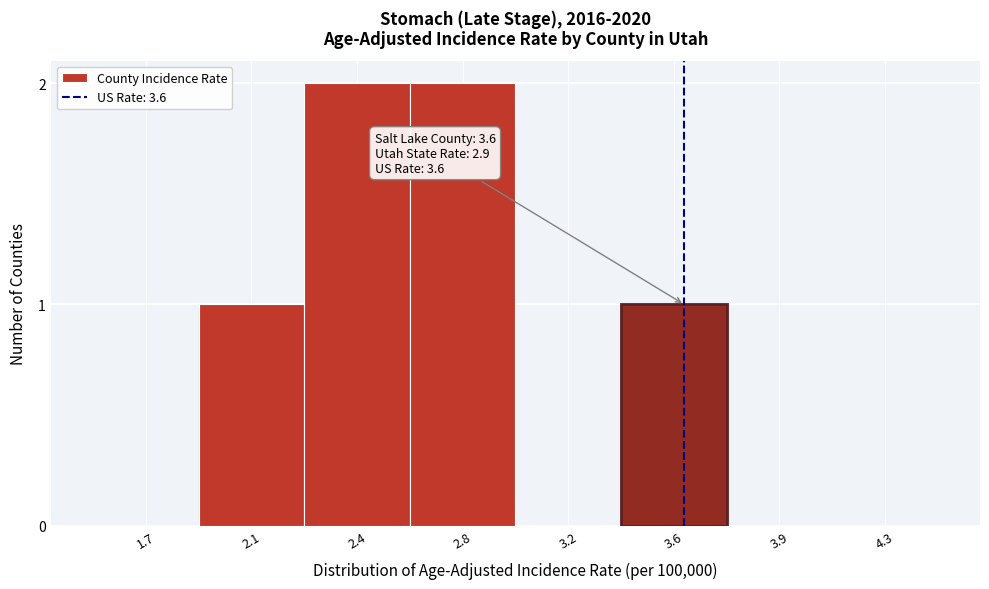

Reading right to left, list all the values displayed in this chart.

4.3=0	3.9=0	3.6=1	3.2=0	2.8=2	2.4=2	2.1=1	1.7=0